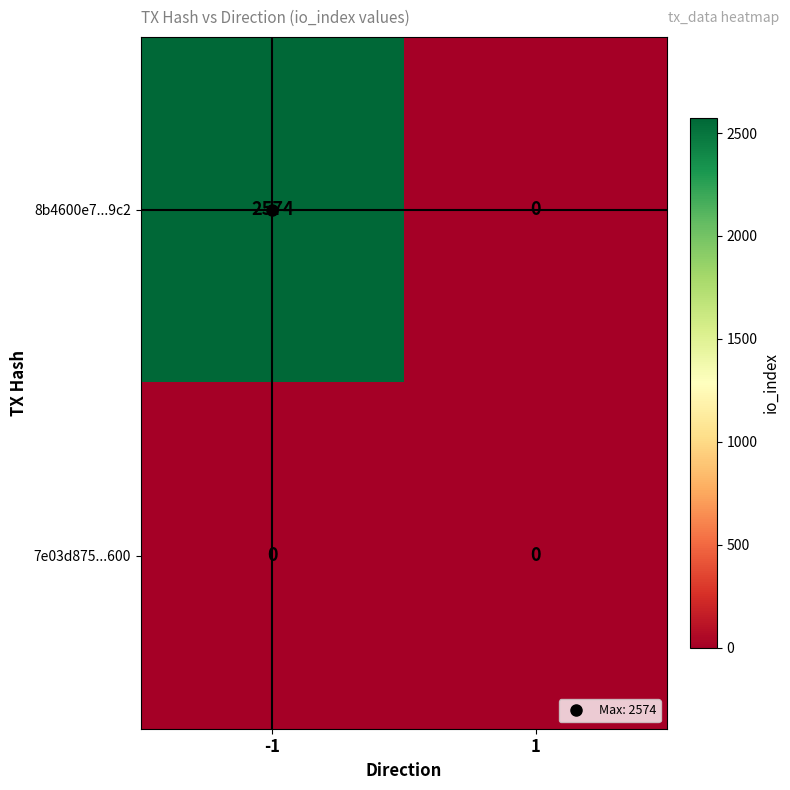

Which series has the widest spread of values?

8b4600e7...9c2